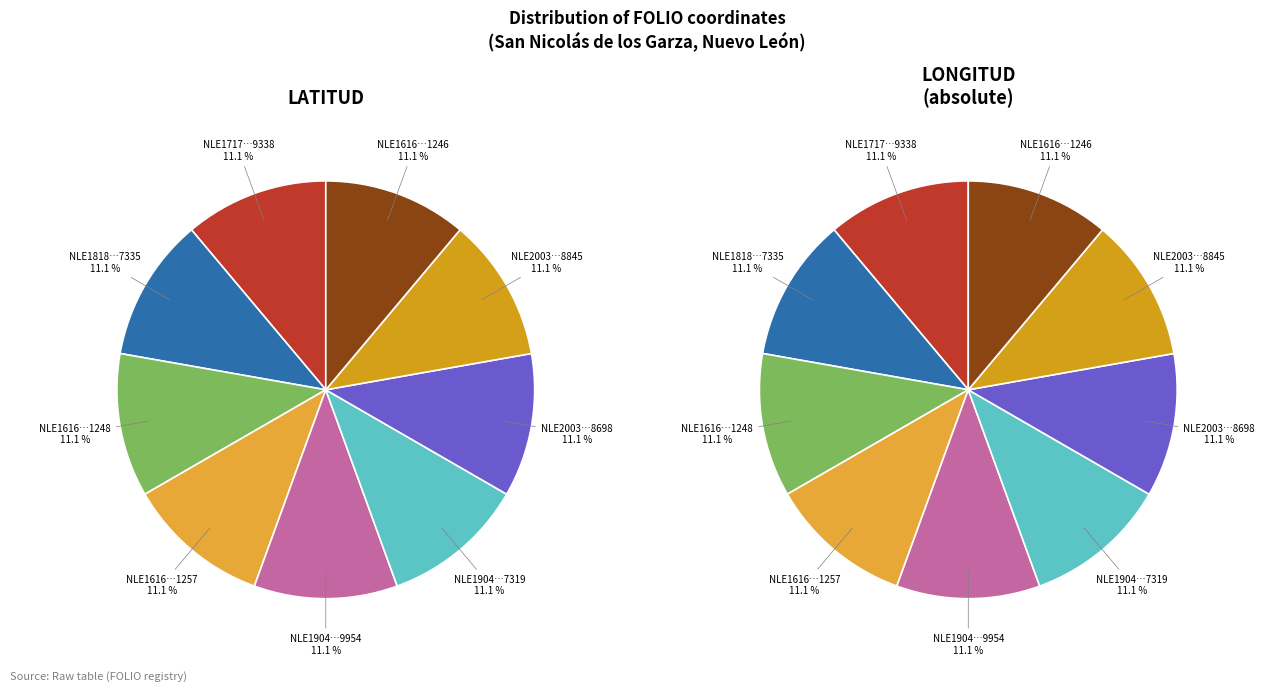

Which has a higher value, NLE16160400831248 or NLE200301748845?

NLE16160400831248